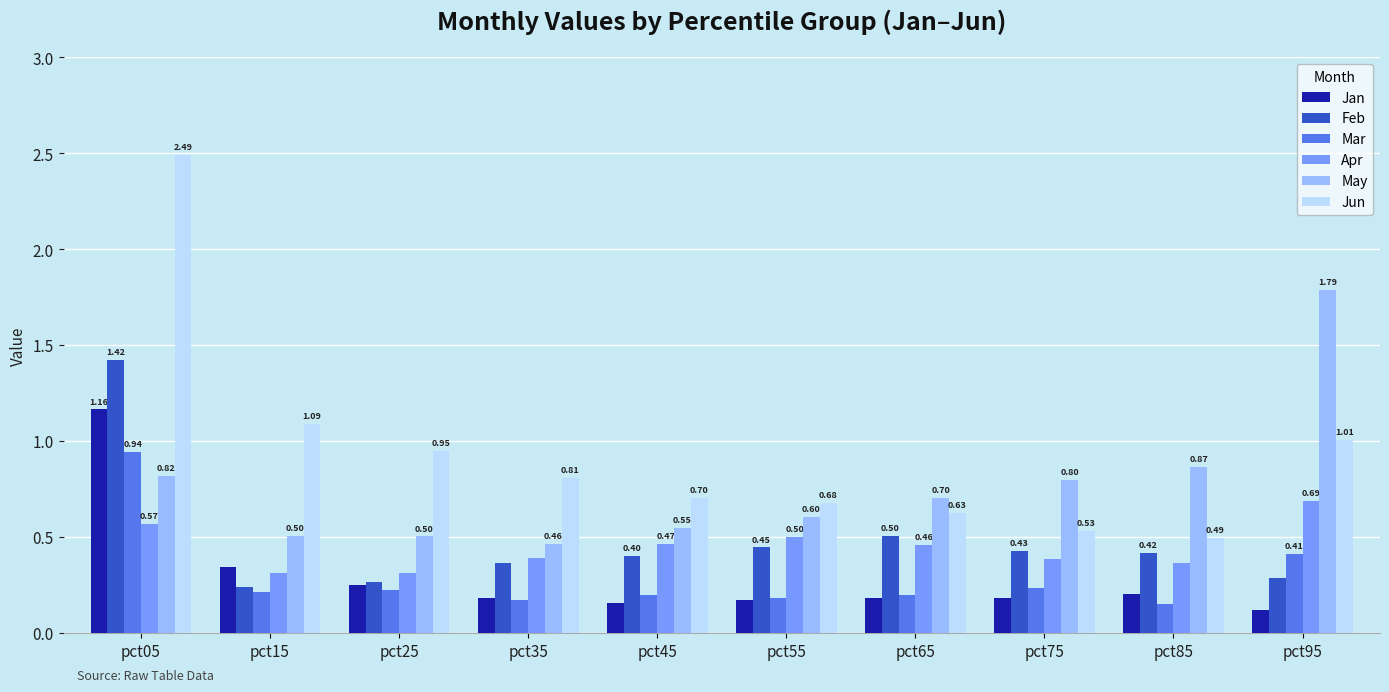

What is the difference between the maximum and minimum values in the May series?

1.3